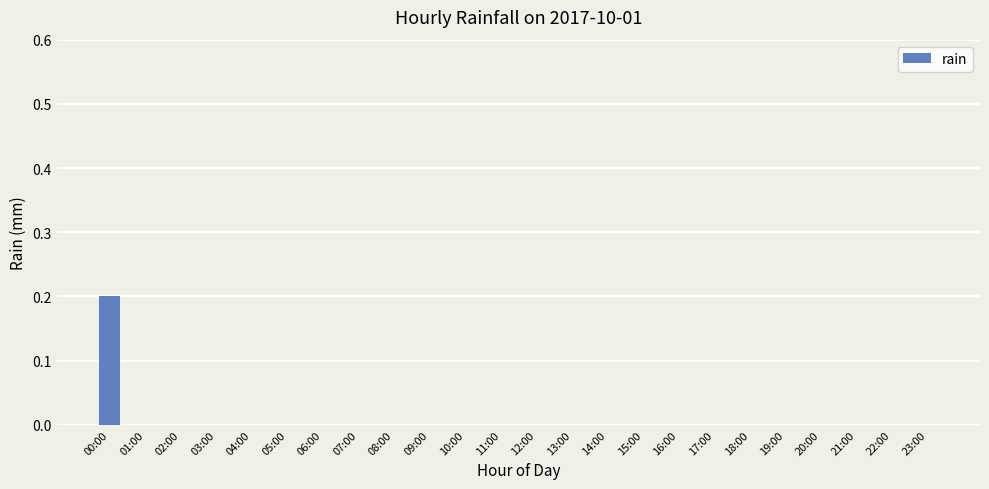

How many series are shown in this chart?

1